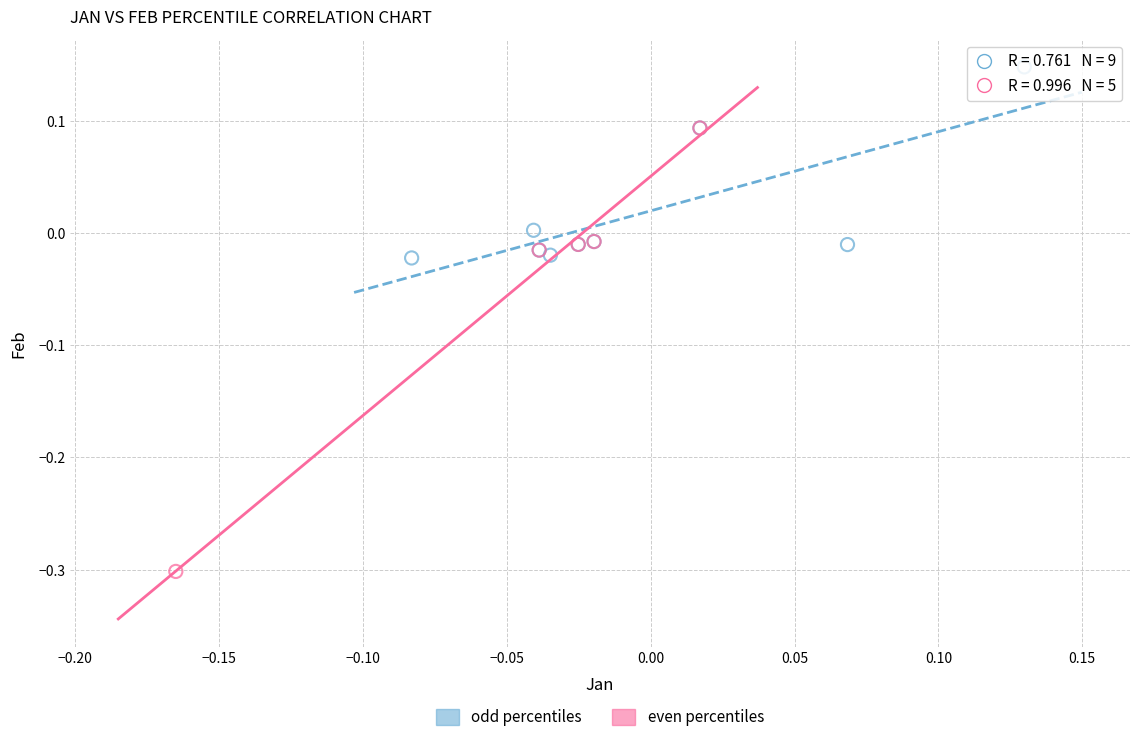

Which series has the widest spread of Y values?

even percentiles